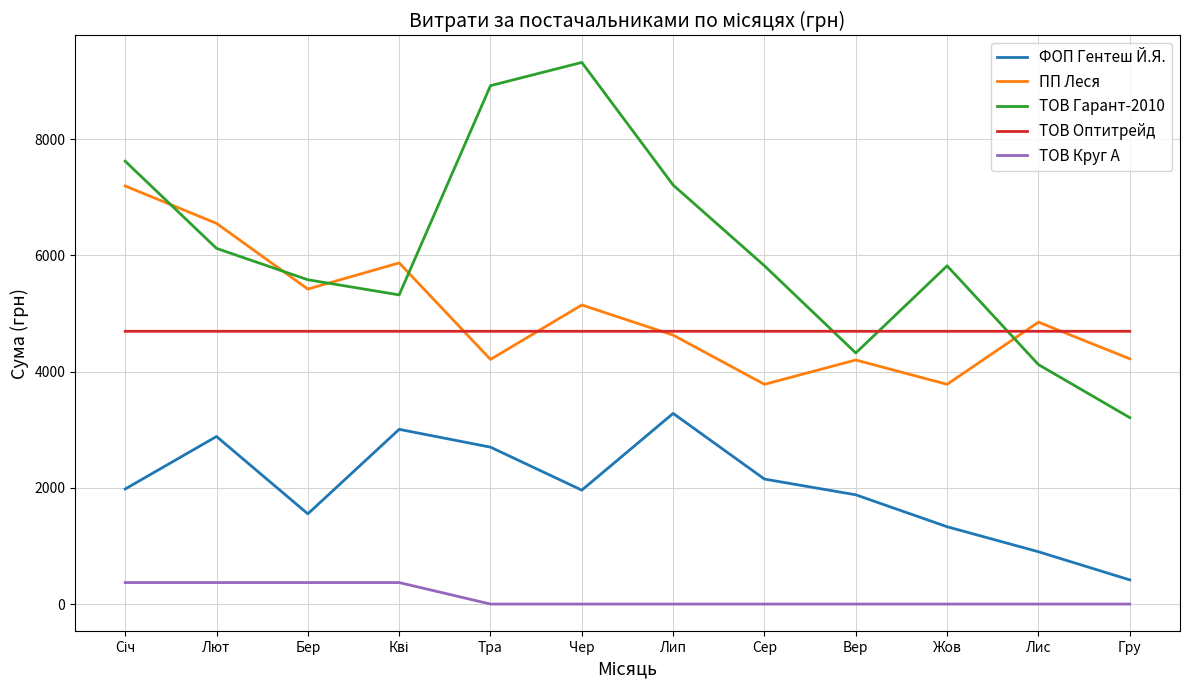

The ФОП Гентеш Й.Я. series shows 1552.5 at Бер. True or false?

True